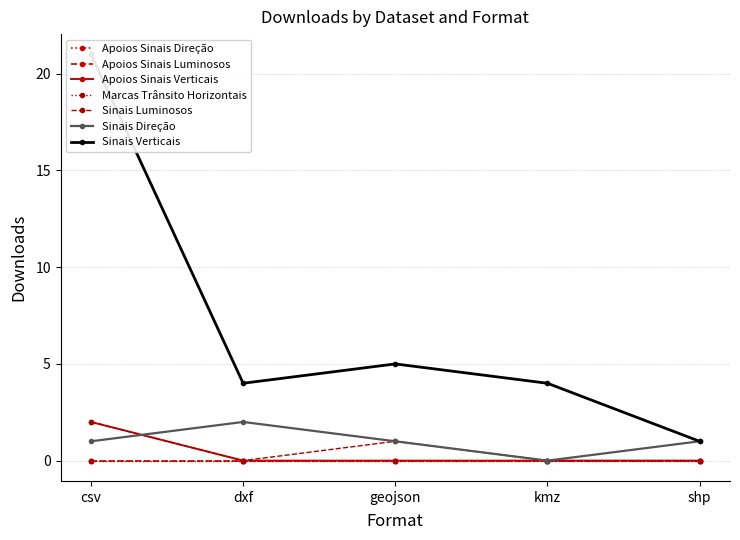

The Sinais Verticais series shows 5 at geojson. True or false?

True